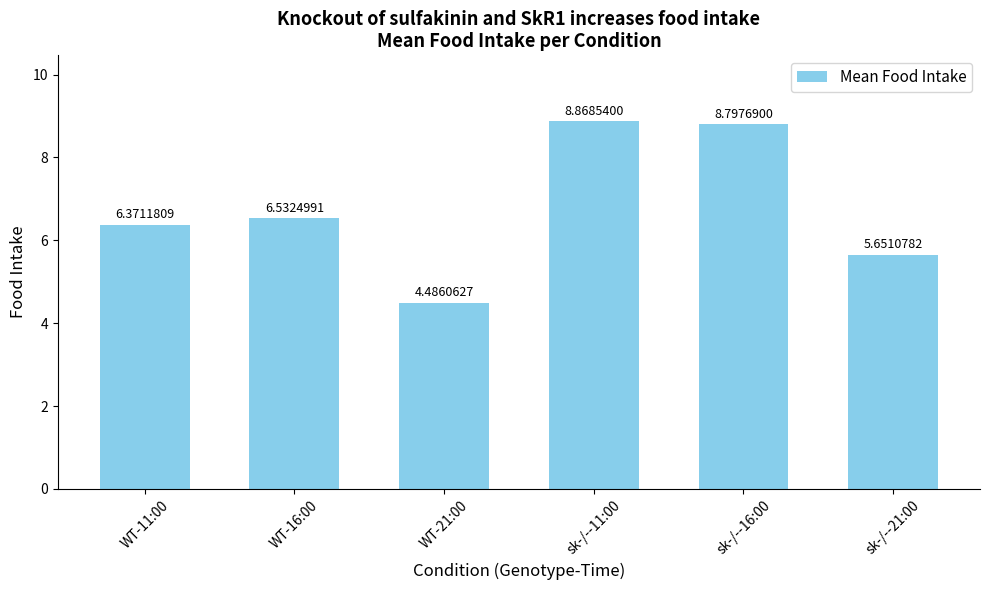

What is the label of the 2nd bar from the right?

sk-/--16:00